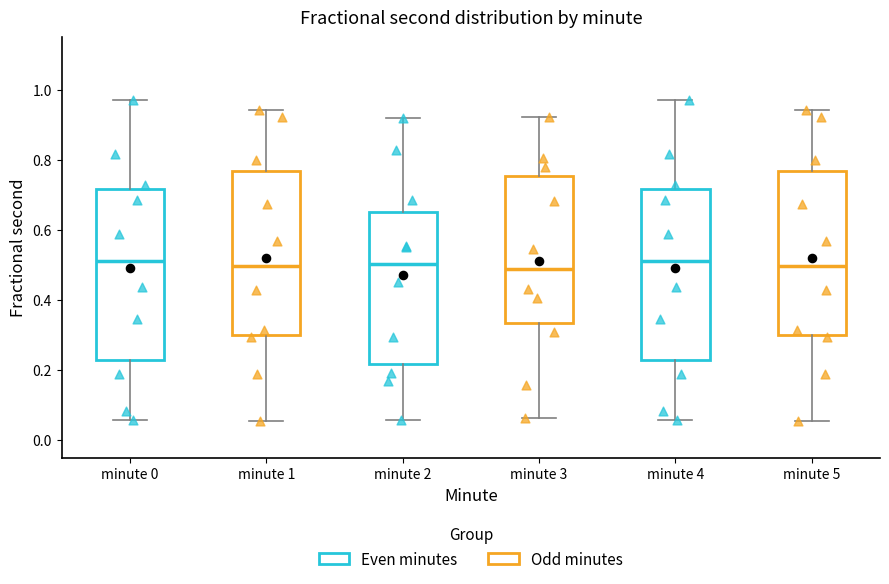

Reading left to right, transcribe this box plot: for each box, give where its median line is, the range the box spans, and where its two whiskers end, as read against the y-axis. The values are not printed on the chart, so give them approximately, as read against the axis.

minute 0: median 0.52, box 0.22 to 0.72, whiskers 0.06 to 0.98
minute 1: median 0.50, box 0.30 to 0.76, whiskers 0.06 to 0.94
minute 2: median 0.50, box 0.22 to 0.66, whiskers 0.06 to 0.92
minute 3: median 0.48, box 0.34 to 0.76, whiskers 0.06 to 0.92
minute 4: median 0.52, box 0.22 to 0.72, whiskers 0.06 to 0.98
minute 5: median 0.50, box 0.30 to 0.76, whiskers 0.06 to 0.94